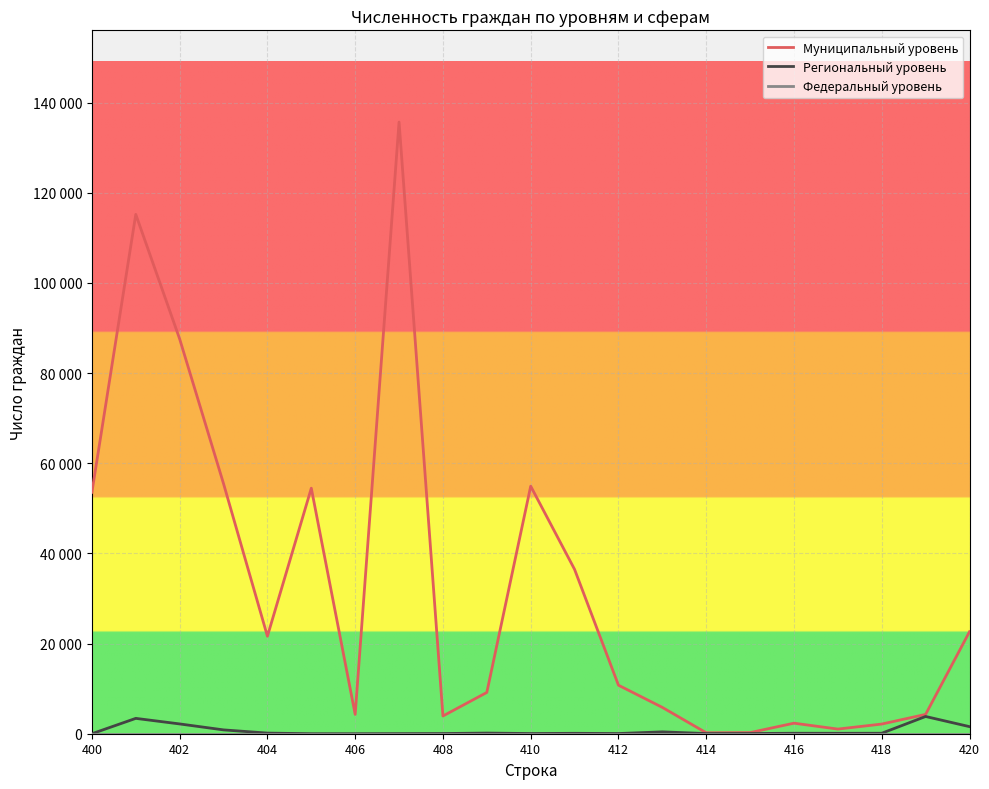

Reading left to right, what are all the values shown in this chart?

Муниципальный уровень: 53564	115208	87571	55464	21626	54468	4287	135685	3931	9156	54917	36451	10761	5840	207	249	2337	1031	2143	4290	22623
Региональный уровень: 0	3406	2171	850	140	0	0	20	40	145	40	90	40	415	36	40	105	95	105	3824	1572
Федеральный уровень: 0	0	0	0	0	0	0	0	0	0	0	0	0	0	0	0	0	0	0	0	0